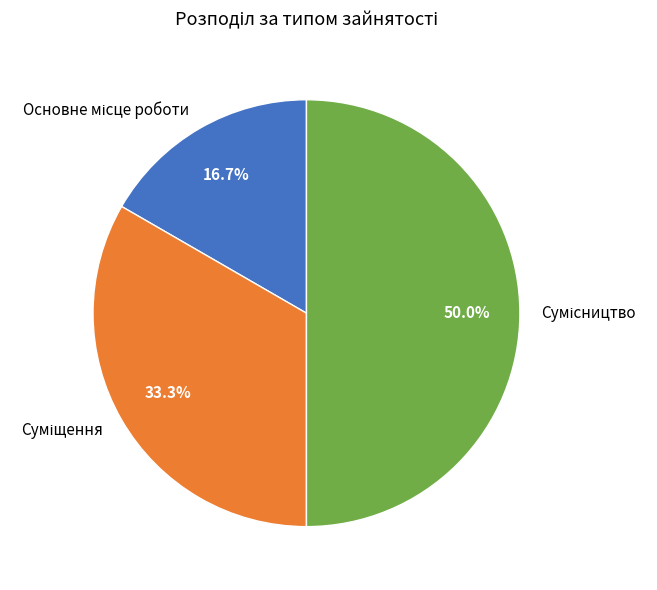

To the nearest percent, what is the combined percentage of Основне місце роботи and Сумісництво?

67%